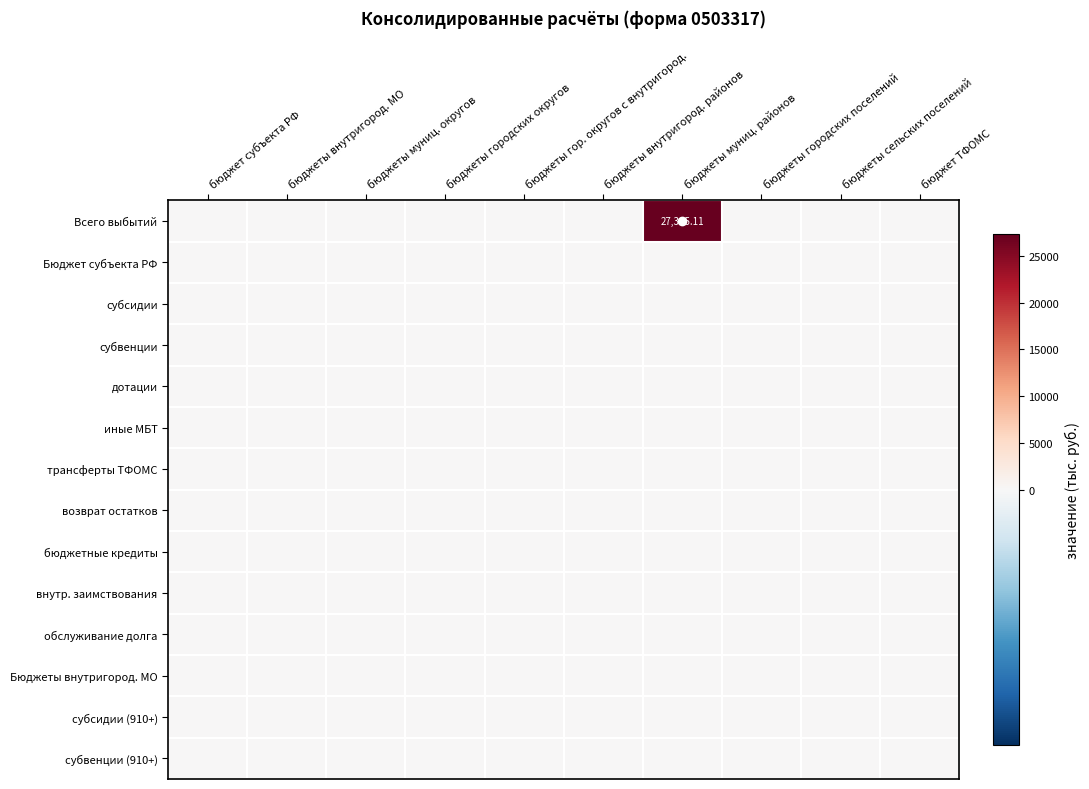

Which series has the widest spread of values?

Всего выбытий